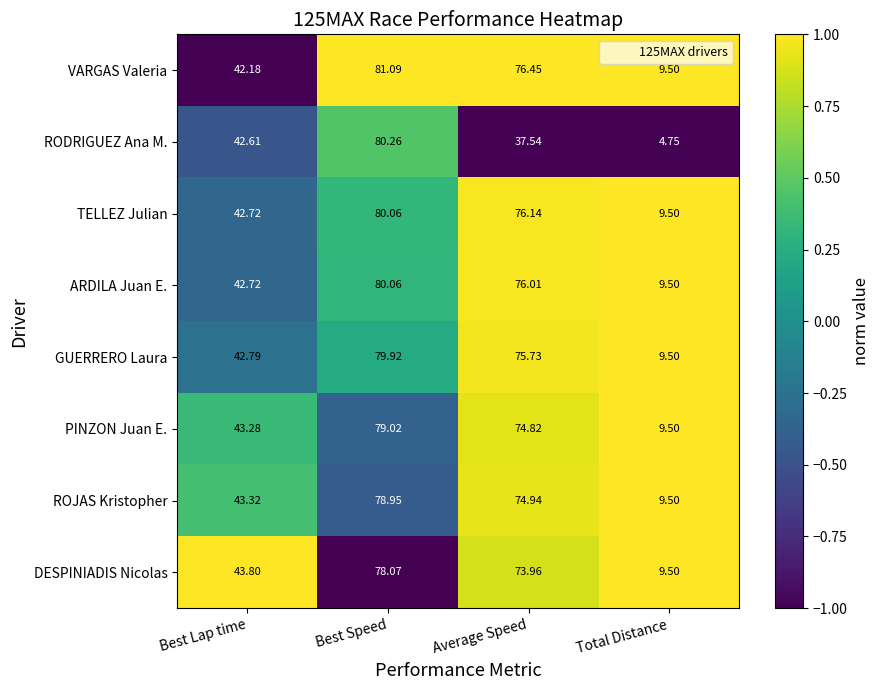

At which category is the sum across all series the highest?

Best Speed